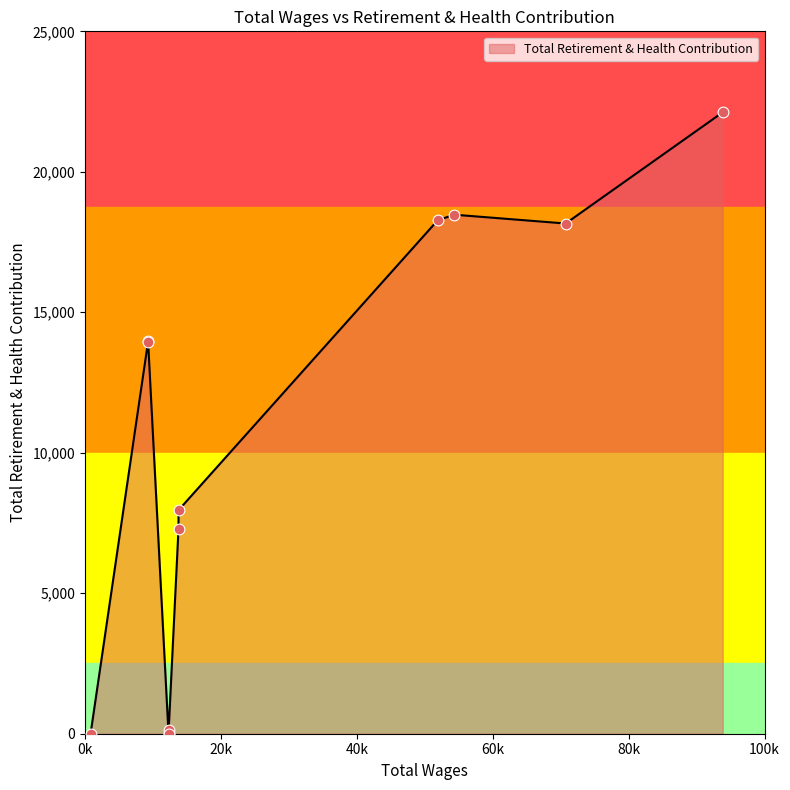

What is the change in value from 12300.0 to 12300.0?

+120